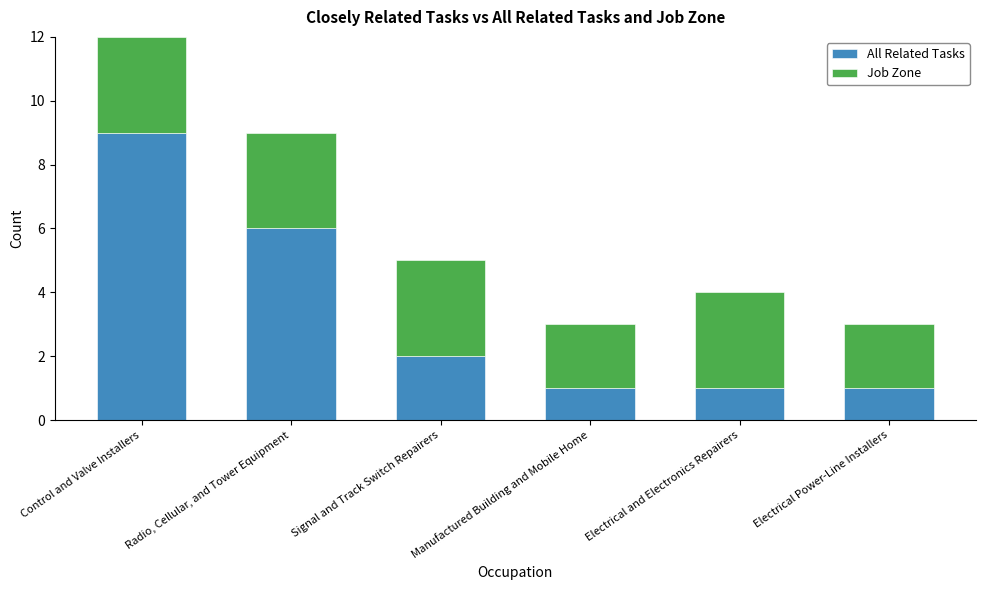

What are all the series names shown in the legend?

All Related Tasks, Job Zone